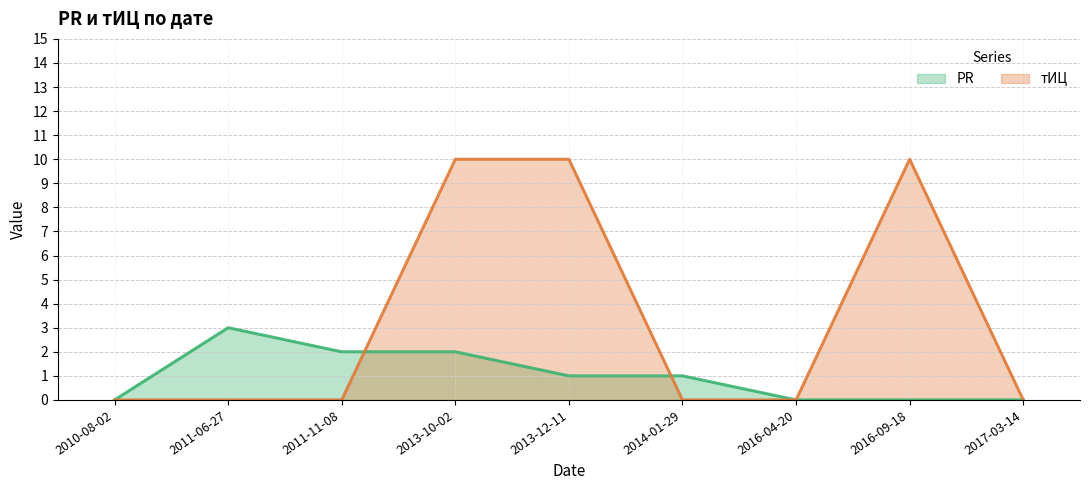

What are all the series names shown in the legend?

PR, тИЦ